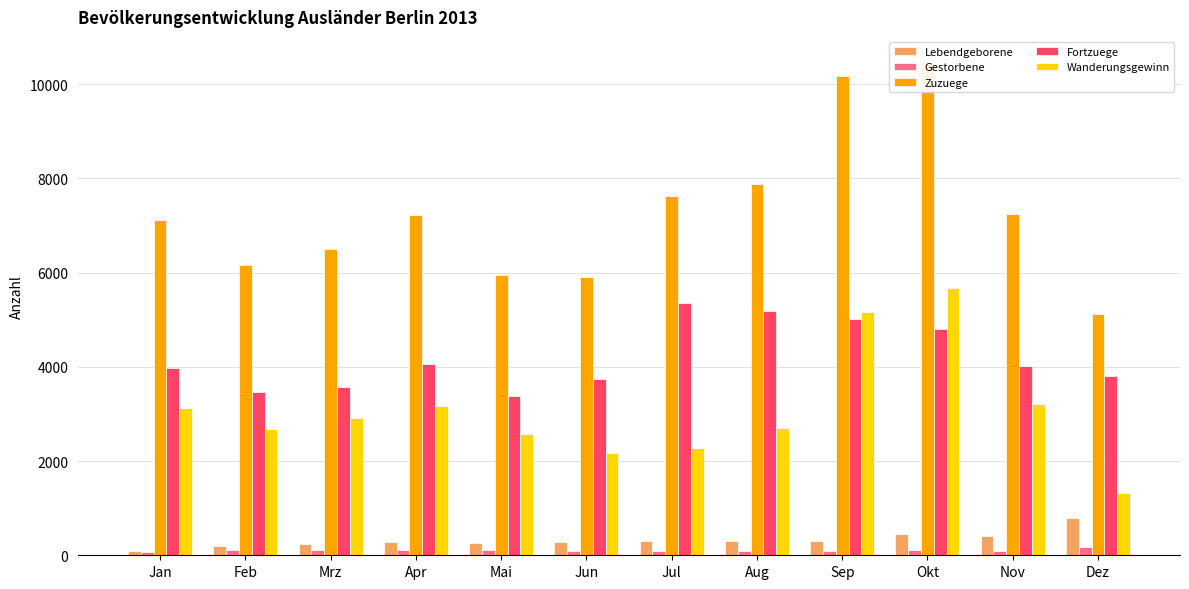

What is the average value of the Fortzuege series?

4201